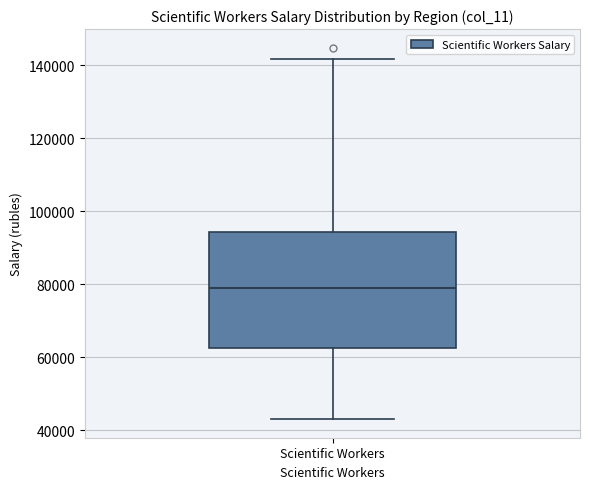

Transcribe this box plot: give where the median line is, the range the box spans, and where the two whiskers end, as read against the y-axis. The values are not printed on the chart, so give them approximately, as read against the axis.

median 80000, box 62000 to 94000, whiskers 44000 to 142000